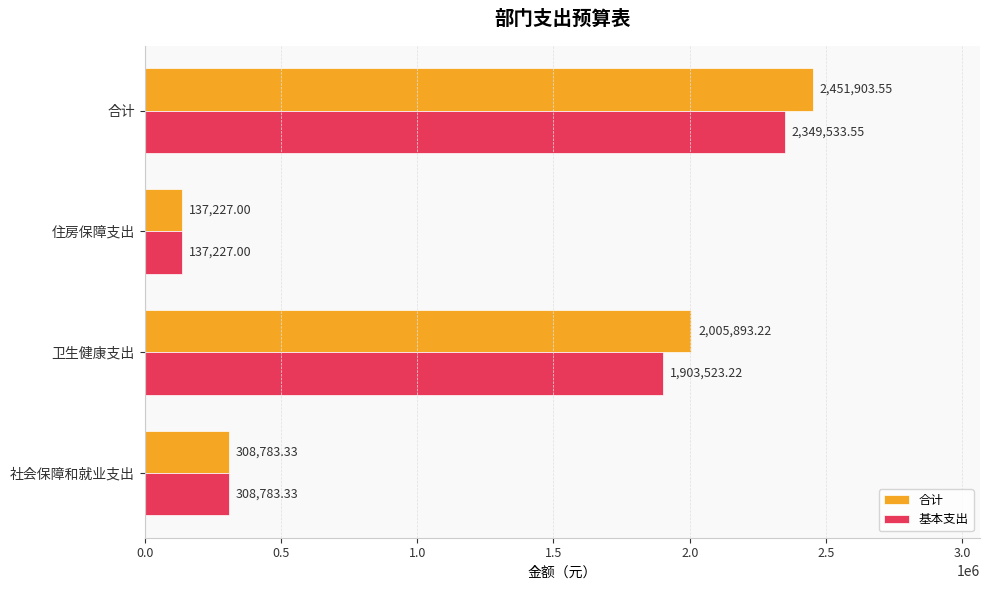

What is the difference between the second highest and second lowest values in the 合计 series?

1697109.9